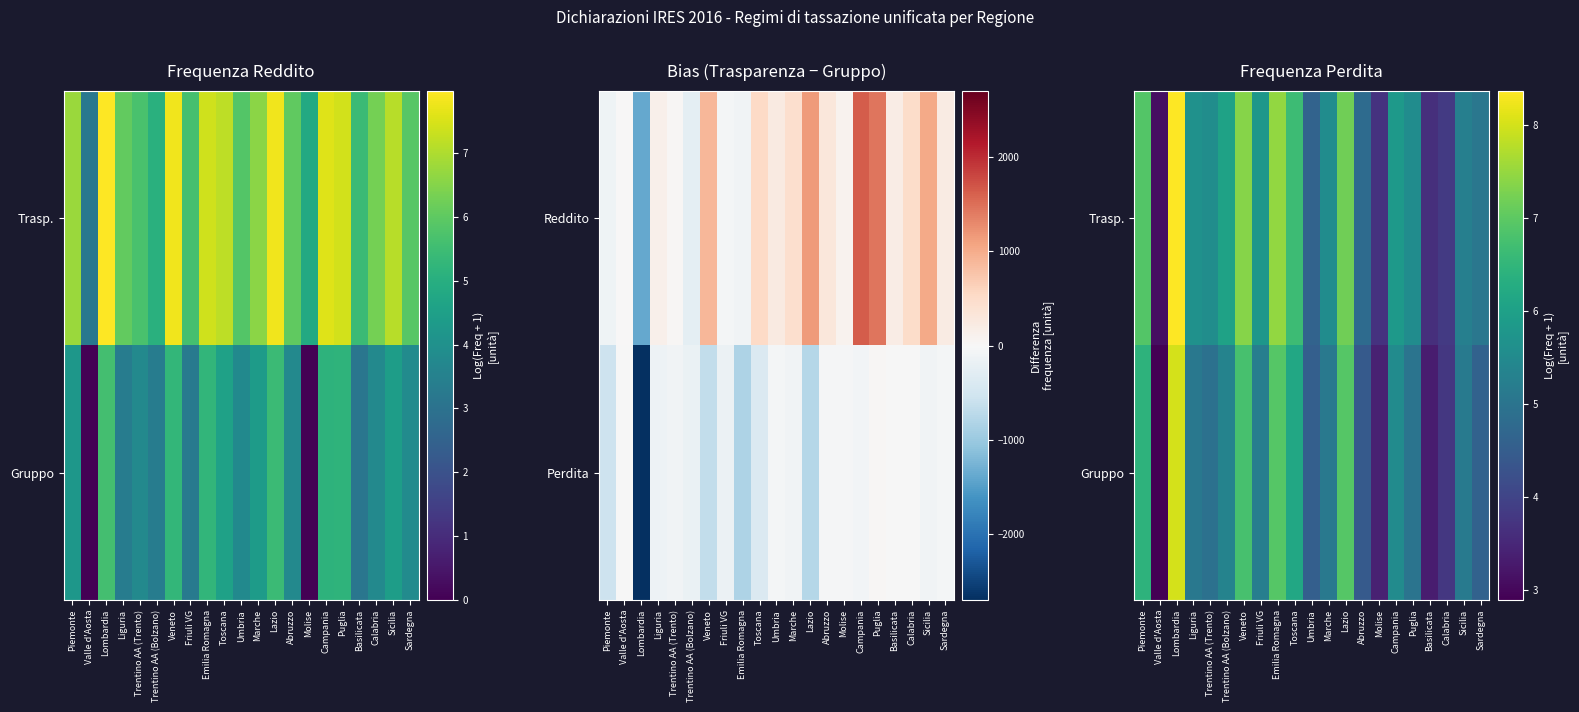

Where does the Trasp. series first go above 5?

Piemonte